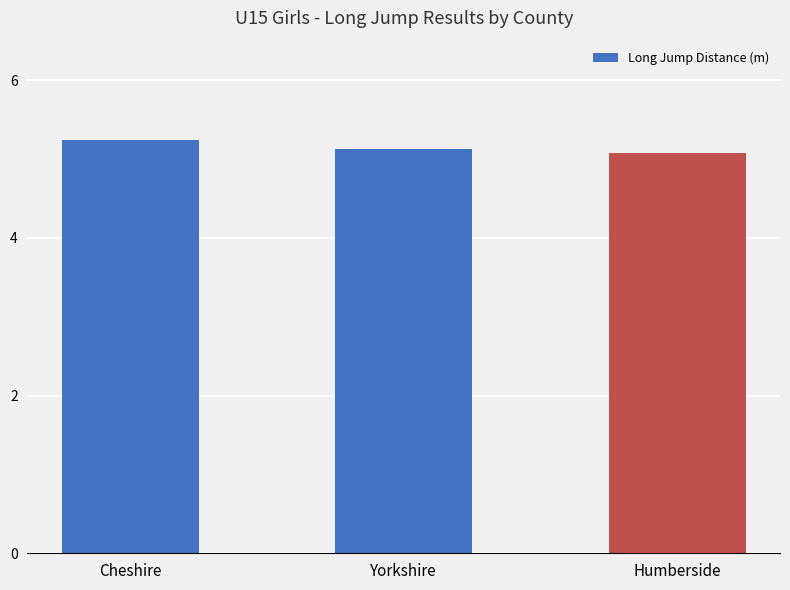

True or false: the data shows 5.2 at Cheshire.

True